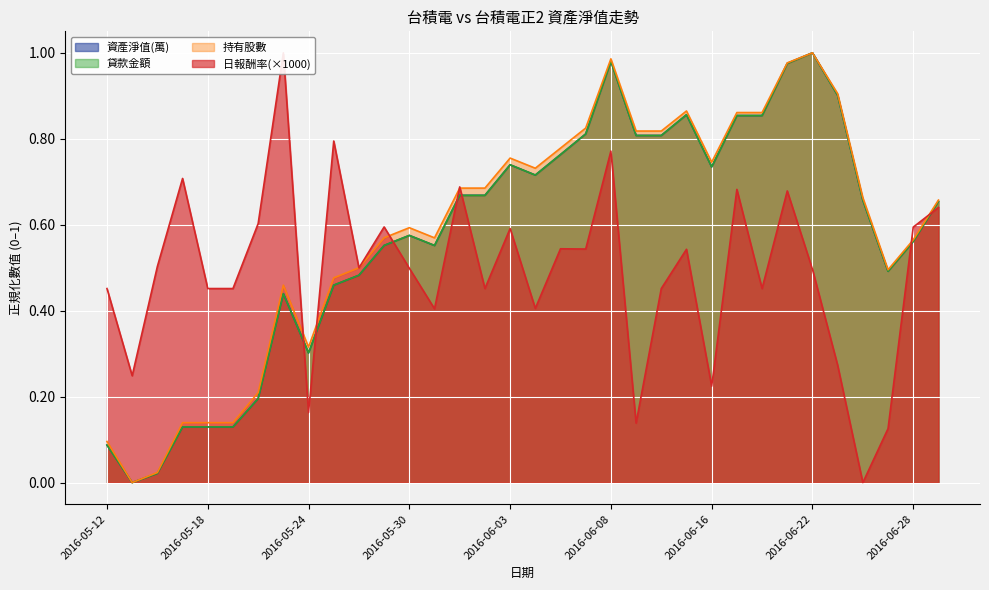

Between 2016-06-07 and 2016-06-24, which series saw the biggest shift?

日報酬率(×1000)